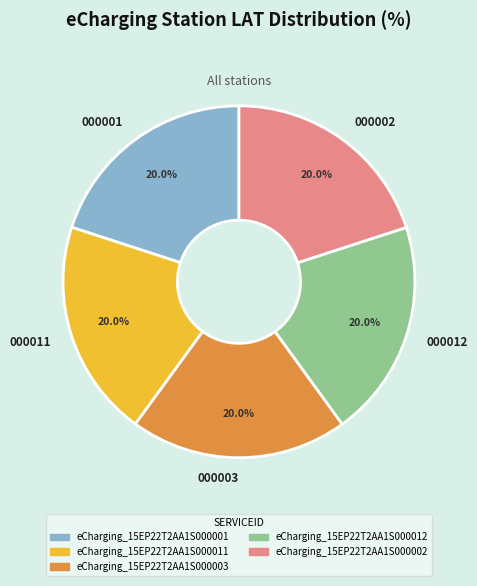

What is the total percentage of 000012 and 000001?

40.0%